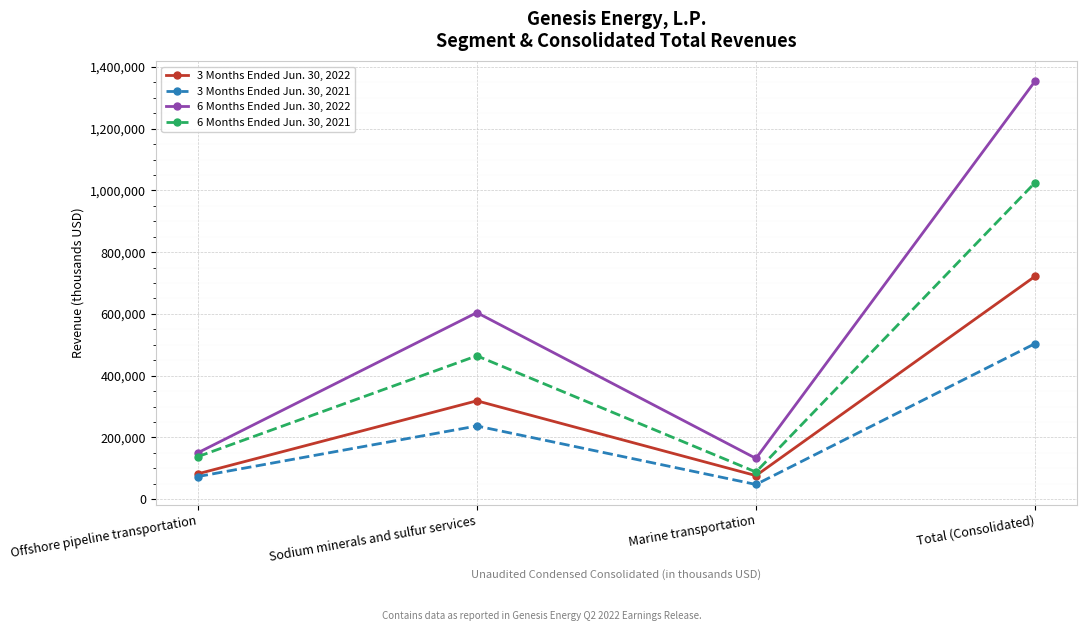

At which category does 6 Months Ended Jun. 30, 2021 reach its first local peak?

Sodium minerals and sulfur services